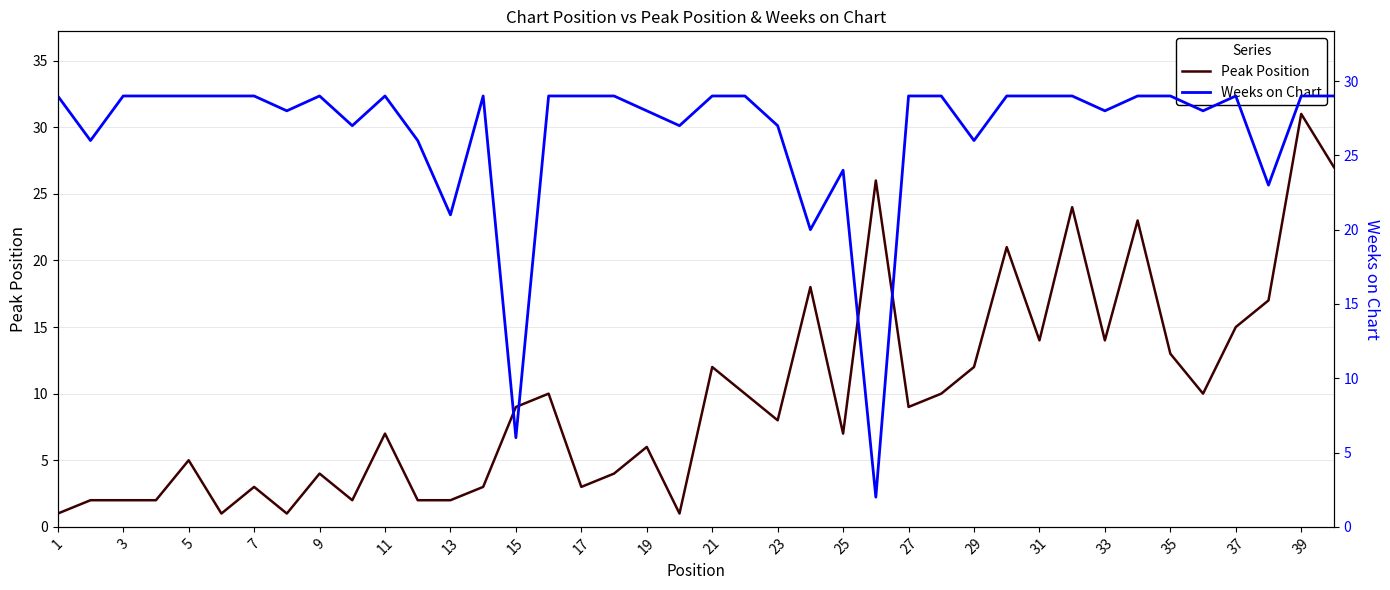

Is it true that Peak Position equals 13 at 35?

True